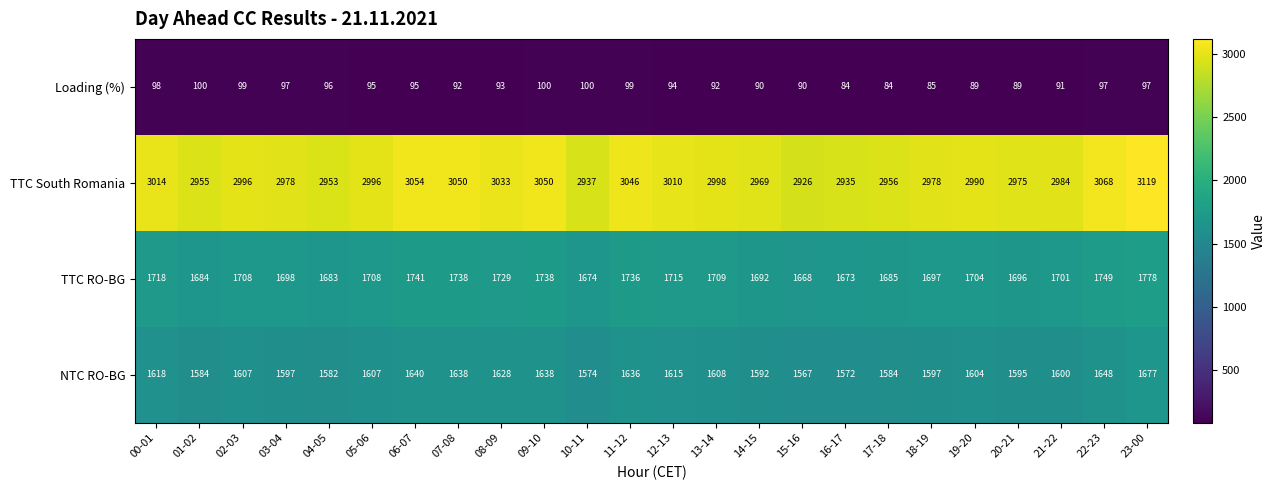

The value of Loading (%) at 03-04 is 97. True or false?

True